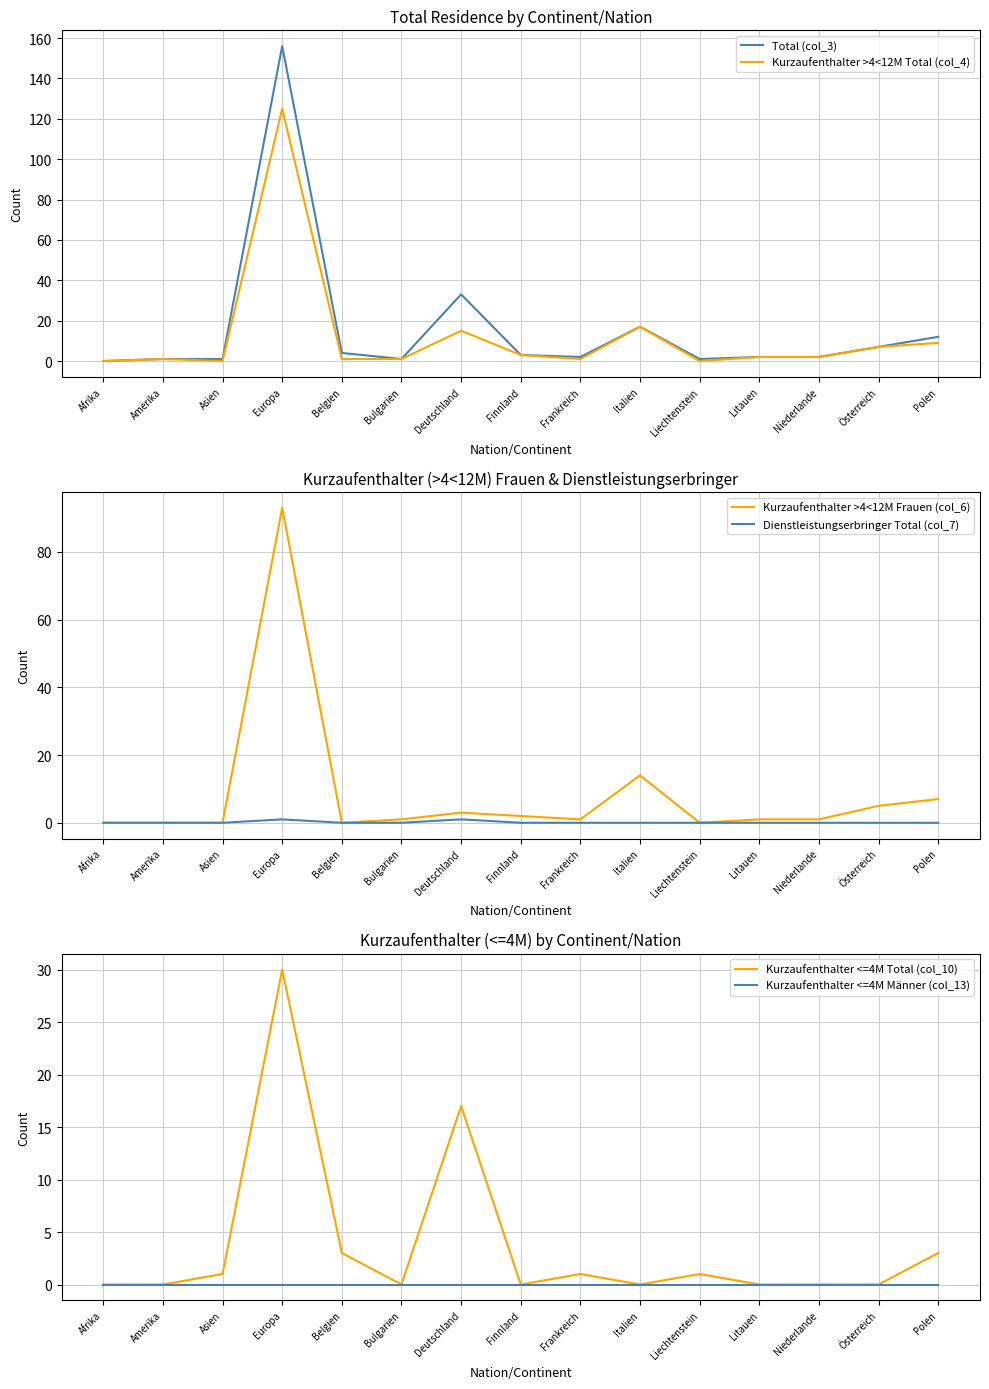

What are all the series names shown in the legend?

Total (col_3), Kurzaufenthalter >4<12M Total (col_4), Kurzaufenthalter >4<12M Frauen (col_6), Dienstleistungserbringer Total (col_7), Kurzaufenthalter <=4M Total (col_10), Kurzaufenthalter <=4M Männer (col_13)